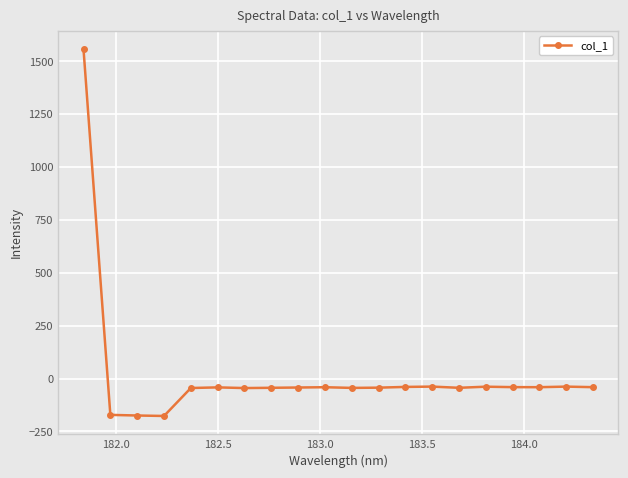

What is the greatest value displayed?

1557.4